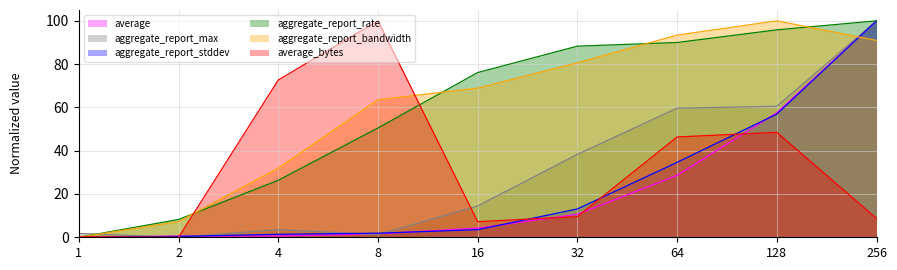

Which series has the largest total across all categories?

aggregate_report_bandwidth